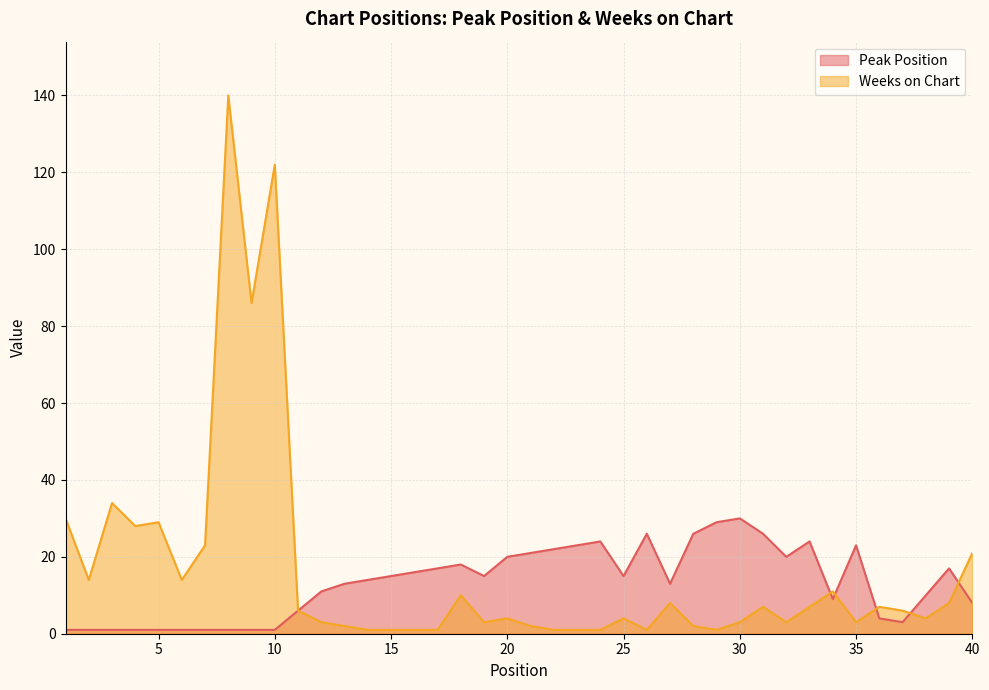

How many lines are shown in the chart?

2